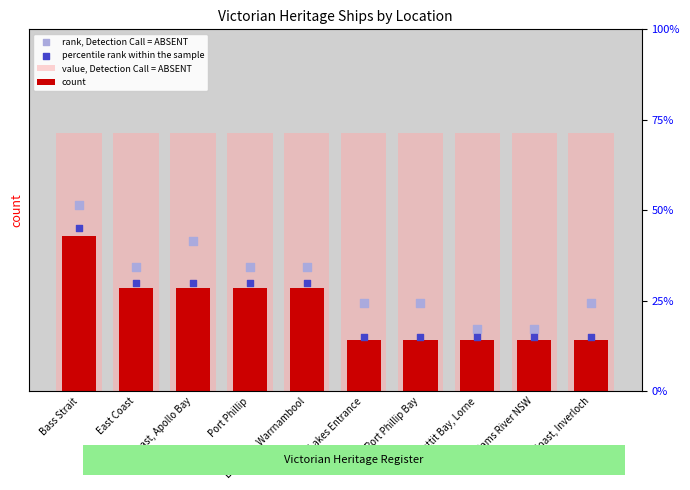

Is the value of count at East Coast, Inverloch greater than the value of percentile rank within the sample at Port Phillip?

No